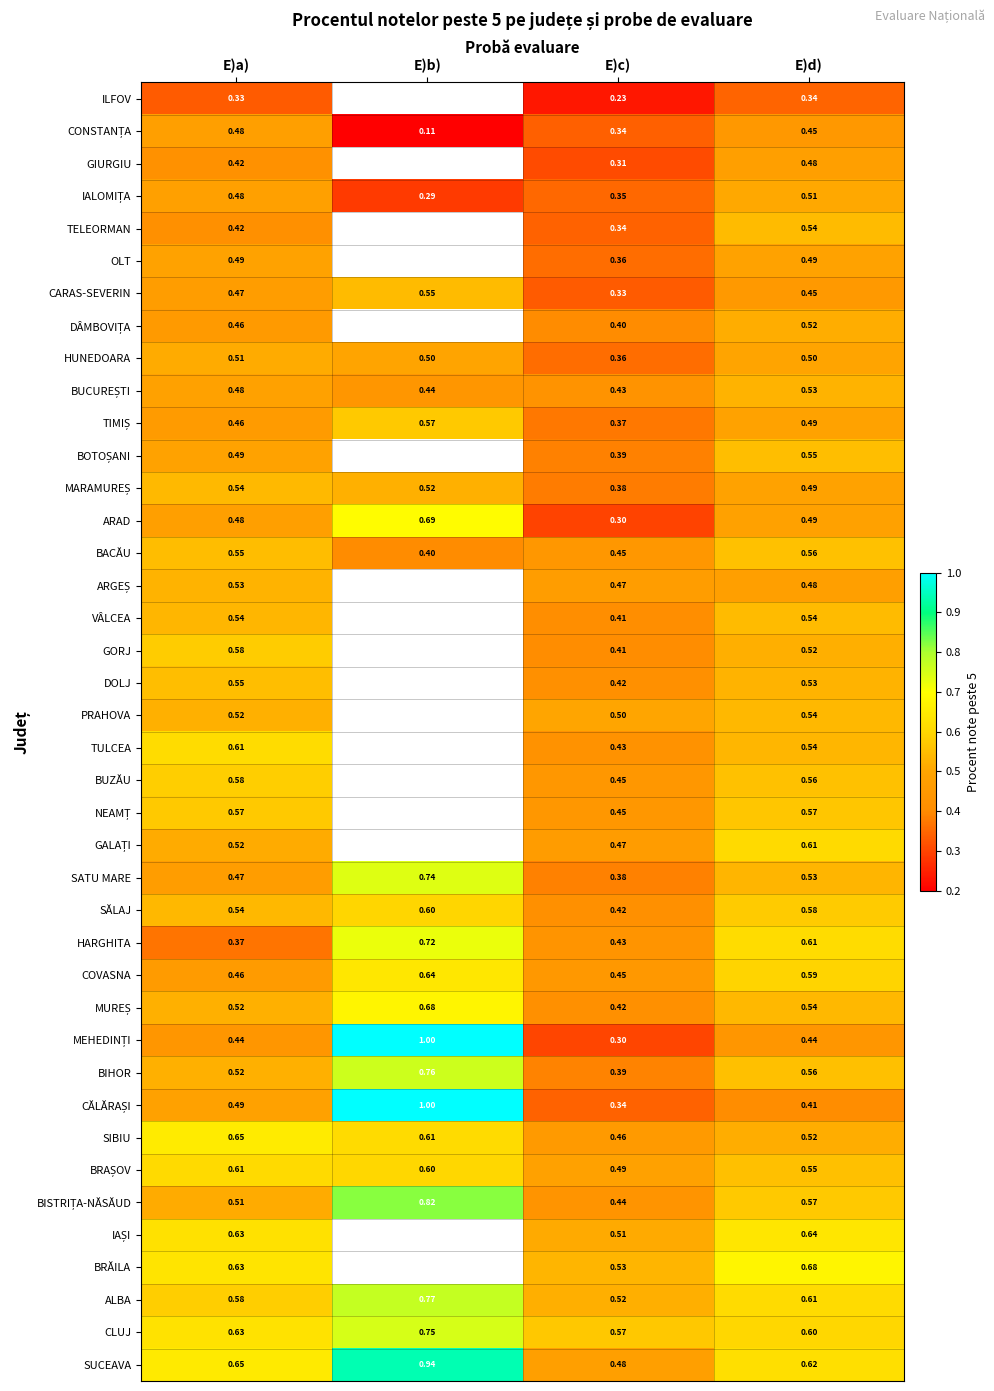

Which label corresponds to the largest value in the chart?

E)b)